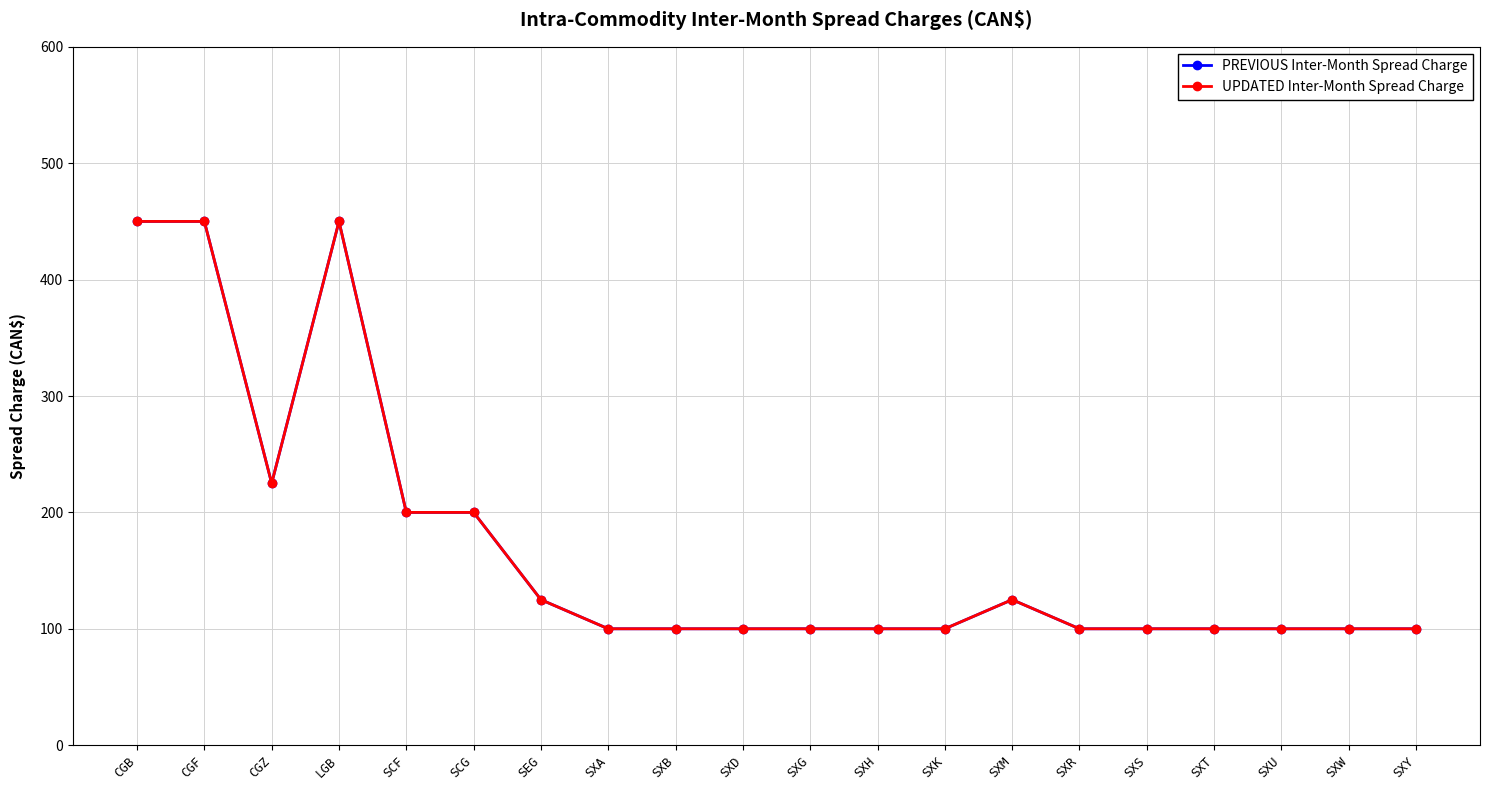

What is the value of the PREVIOUS Inter-Month Spread Charge point at the 11th from the left?

100